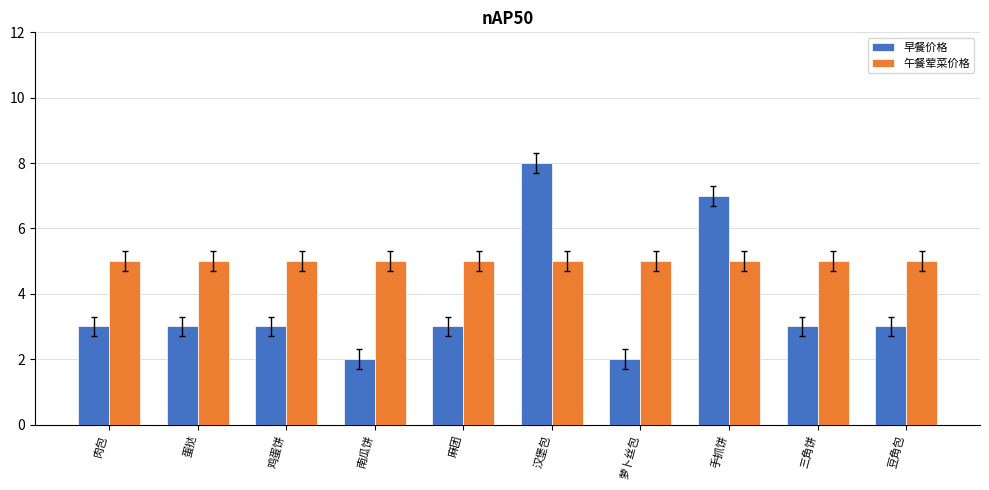

What is the label of the 3rd bar from the left?

鸡蛋饼